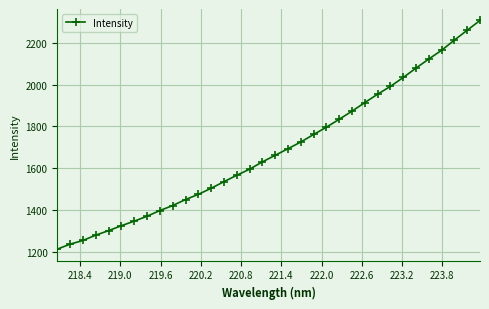

What is the difference between the second highest and minimum values?

1047.0